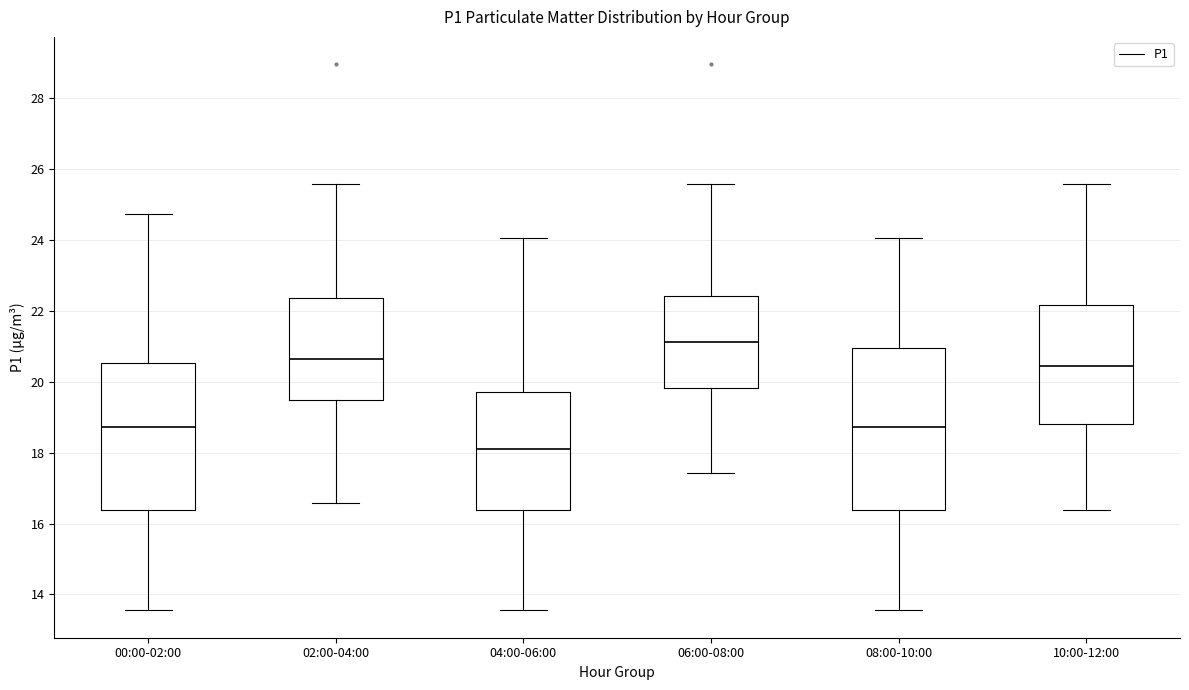

Which box has the highest median line?

06:00-08:00